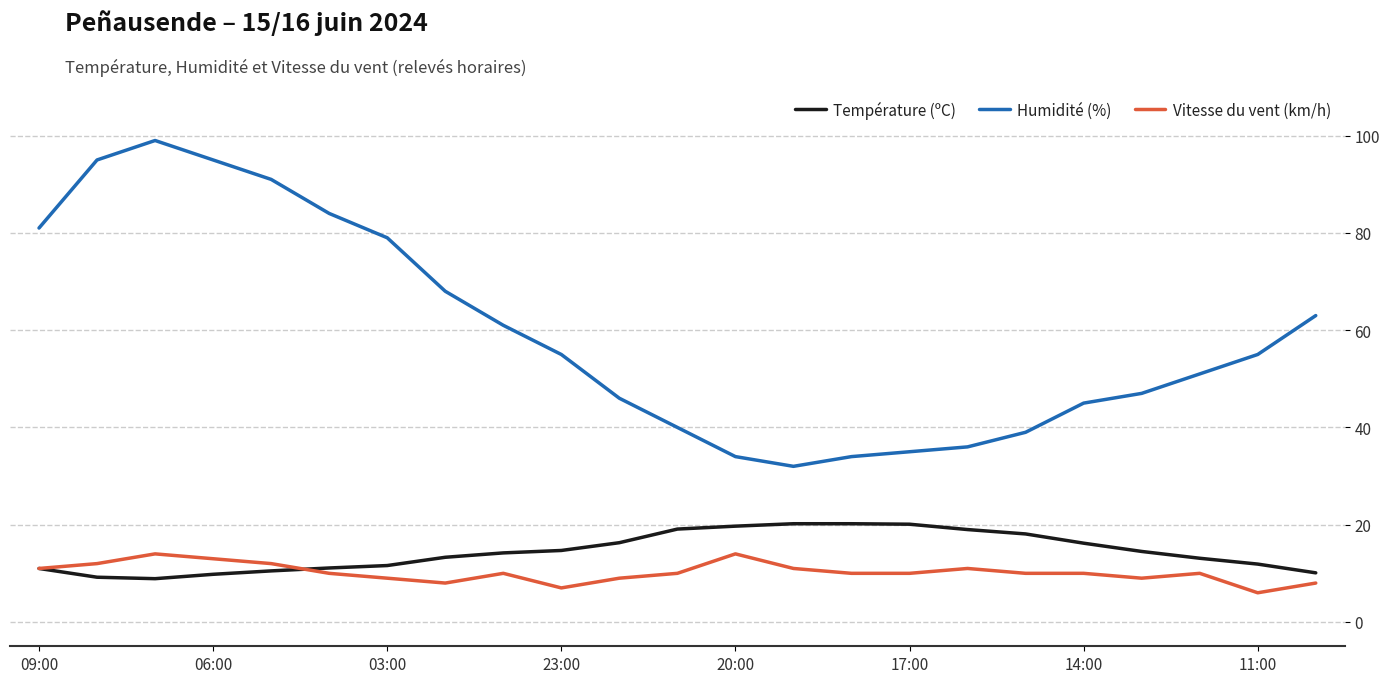

What is the smallest value displayed?

6.0